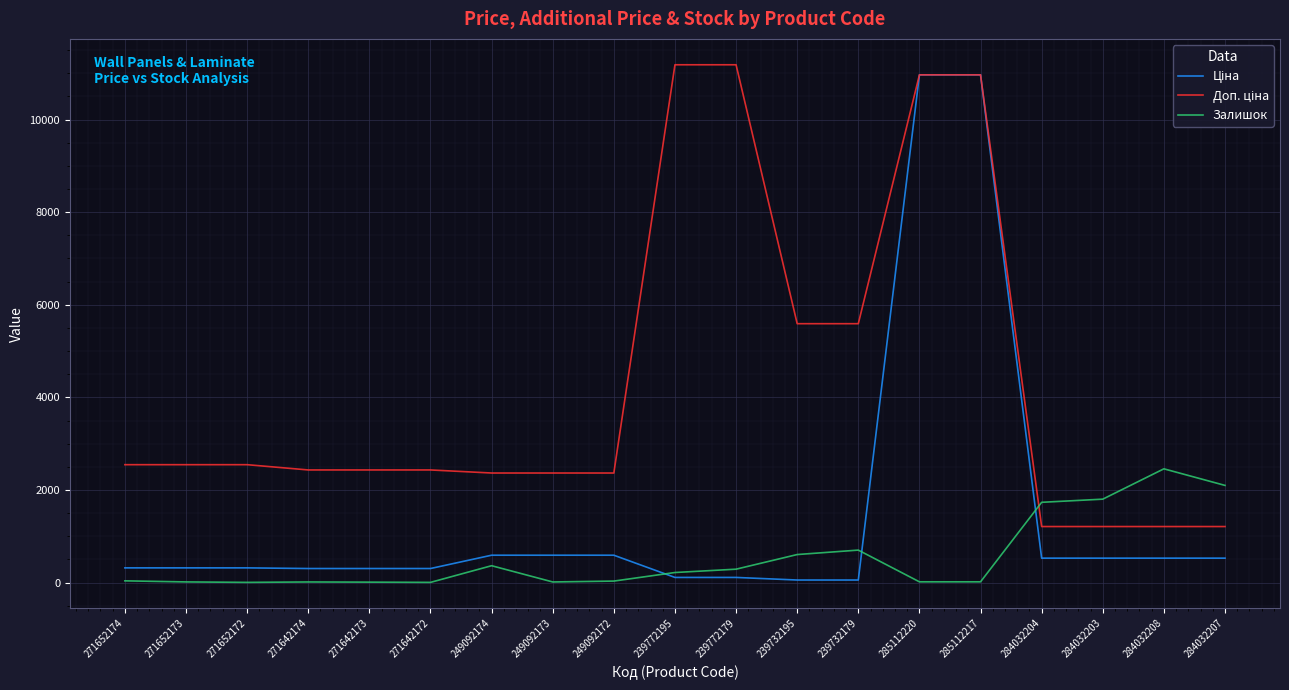

What is the total value across all series at 284032208?

4195.9